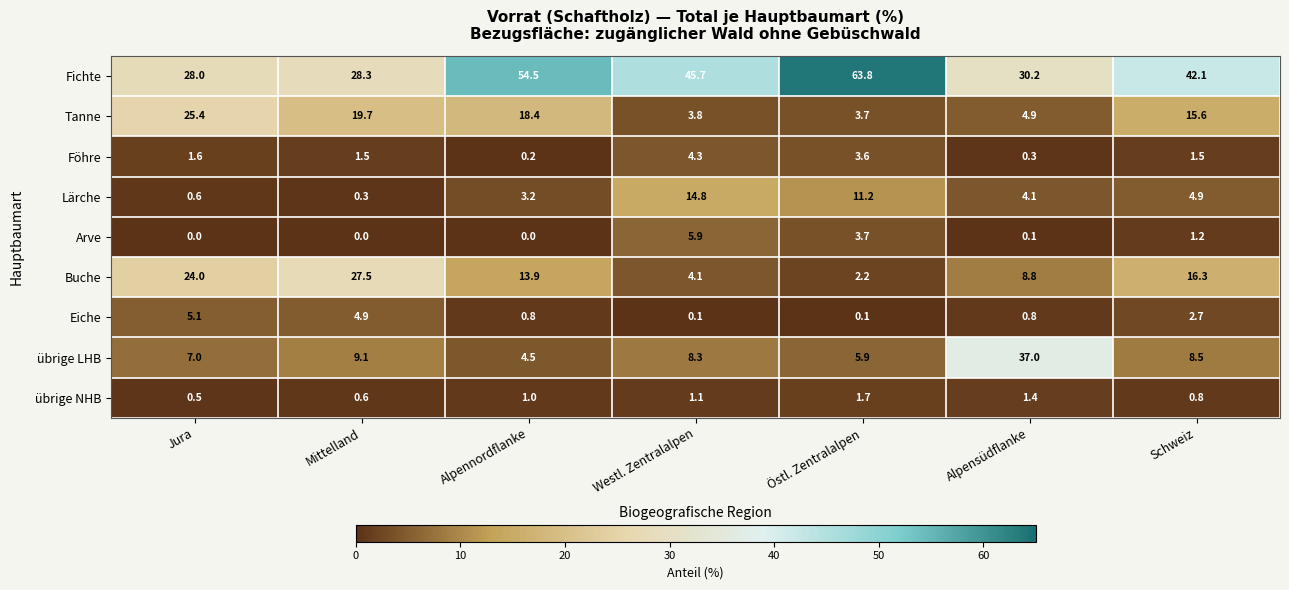

What is the difference between the highest and lowest values at Mittelland?

28.3